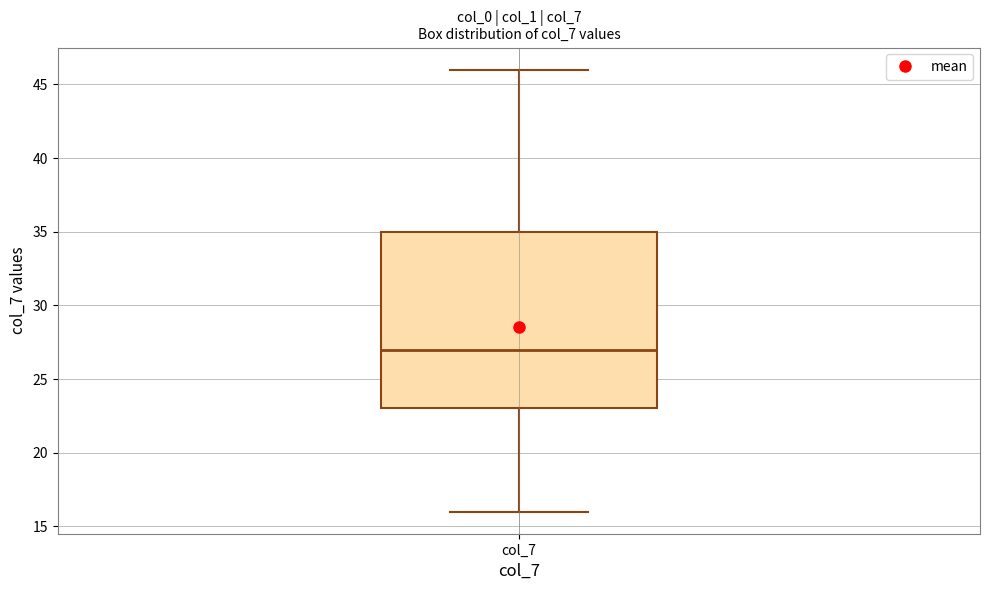

Read this box plot against the y-axis: the position of the median line, the range covered by the box, and the ends of both whiskers. The values are not printed on the chart, so give them approximately, as read against the axis.

median 27, box 23 to 35, whiskers 16 to 46